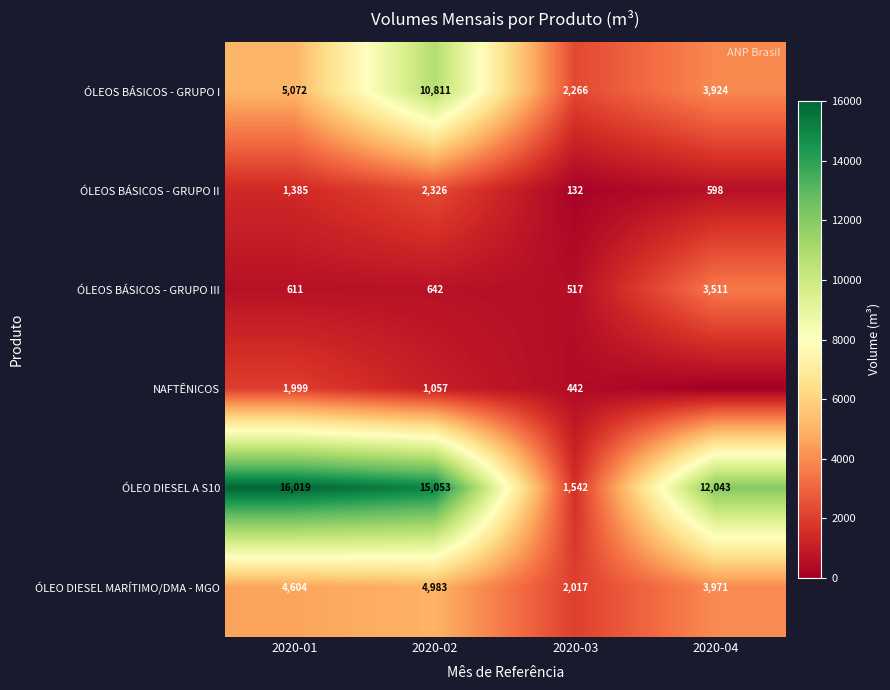

Which category has the highest value across all series?

2020-01